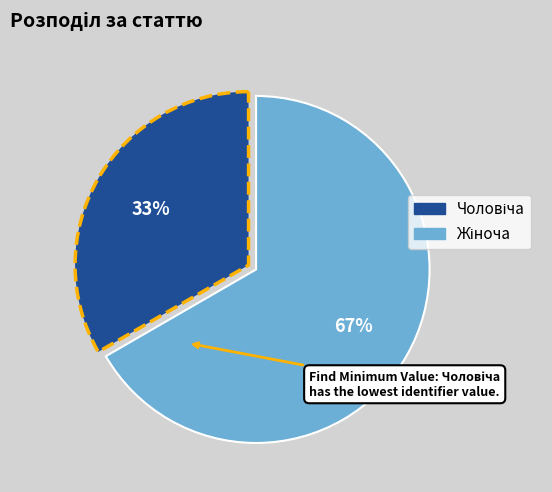

To the nearest percent, what is the average slice percentage?

50%